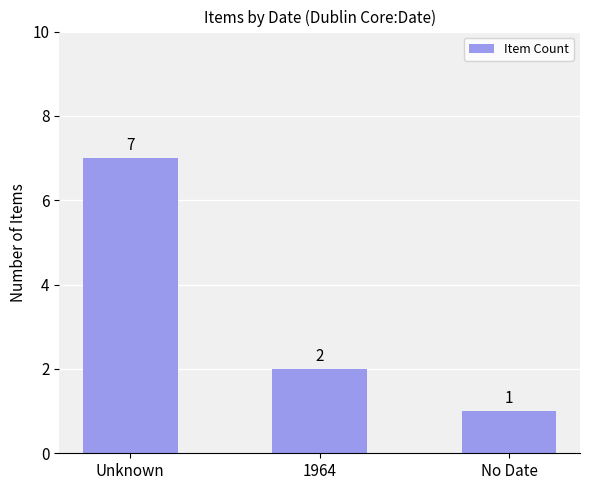

At which category does the chart reach its minimum across all series?

No Date